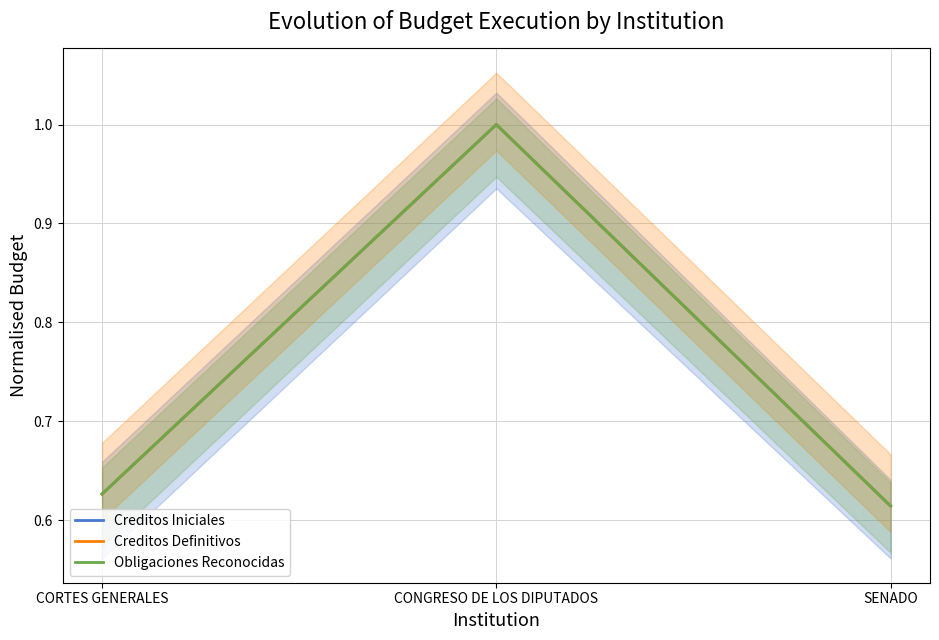

Which series has the largest range (max minus min)?

Creditos Iniciales